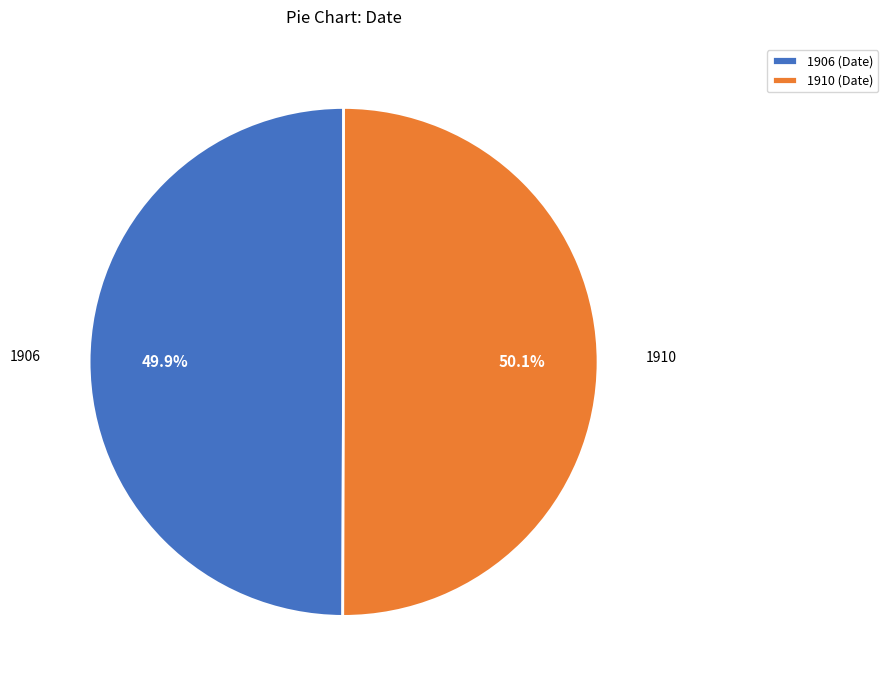

Combined, do 1910 (Date) and 1906 (Date) account for over 50%?

Yes